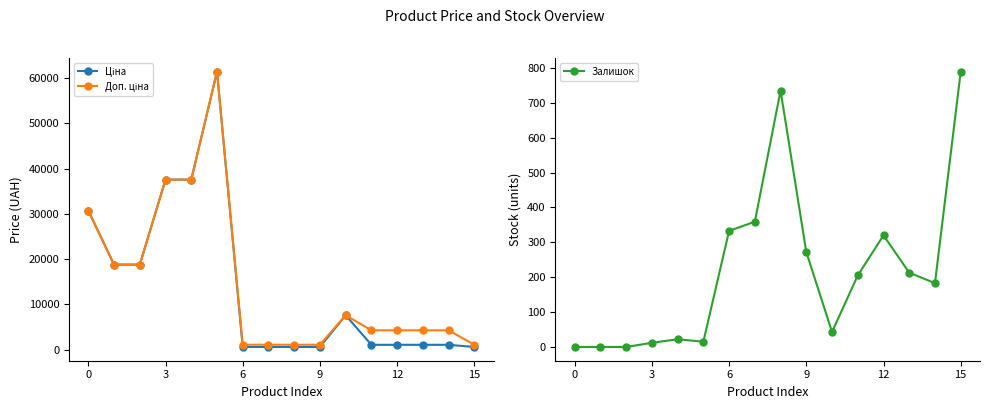

Which series has the largest total across all categories?

Доп. ціна